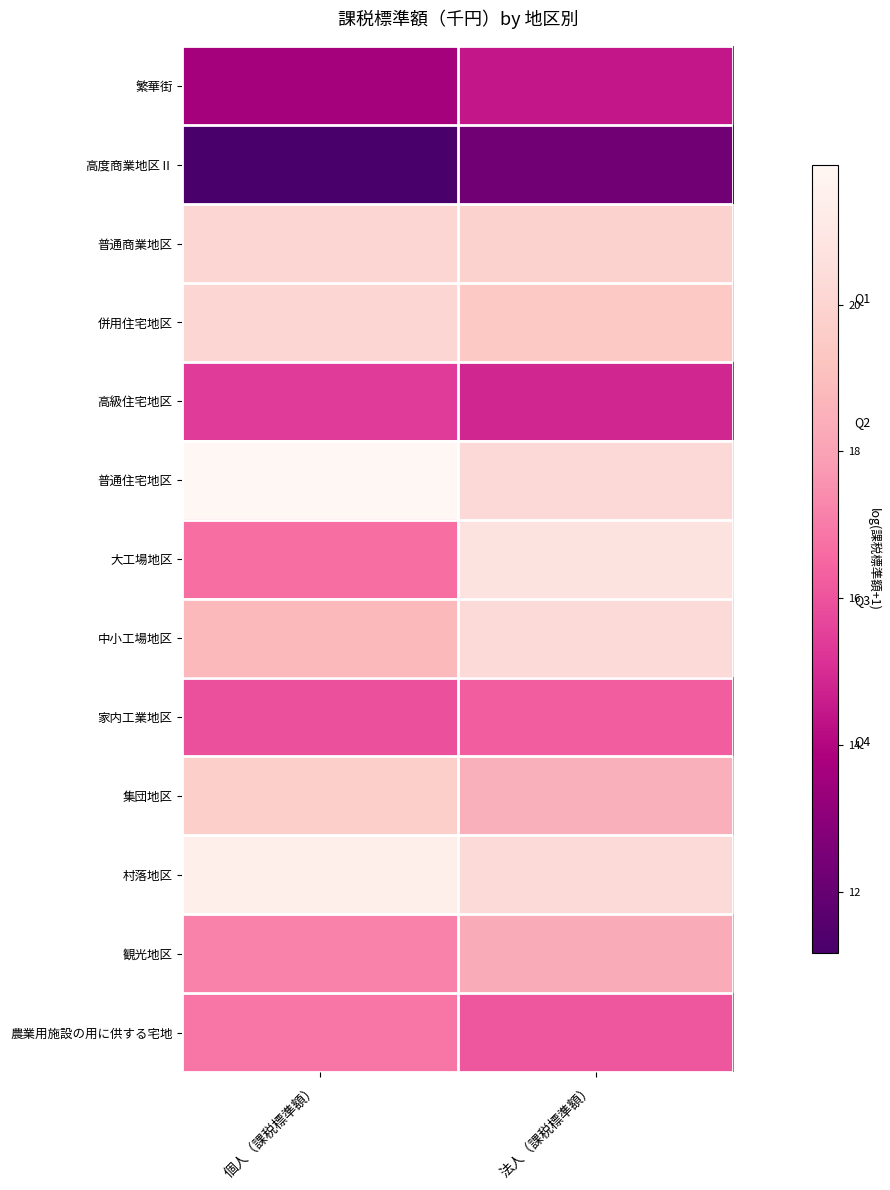

Rank the series by their maximum value, from lowest to highest.

高度商業地区Ⅱ, 繁華街, 高級住宅地区, 家内工業地区, 農業用施設の用に供する宅地, 観光地区, 集団地区, 併用住宅地区, 普通商業地区, 中小工場地区, 大工場地区, 村落地区, 普通住宅地区